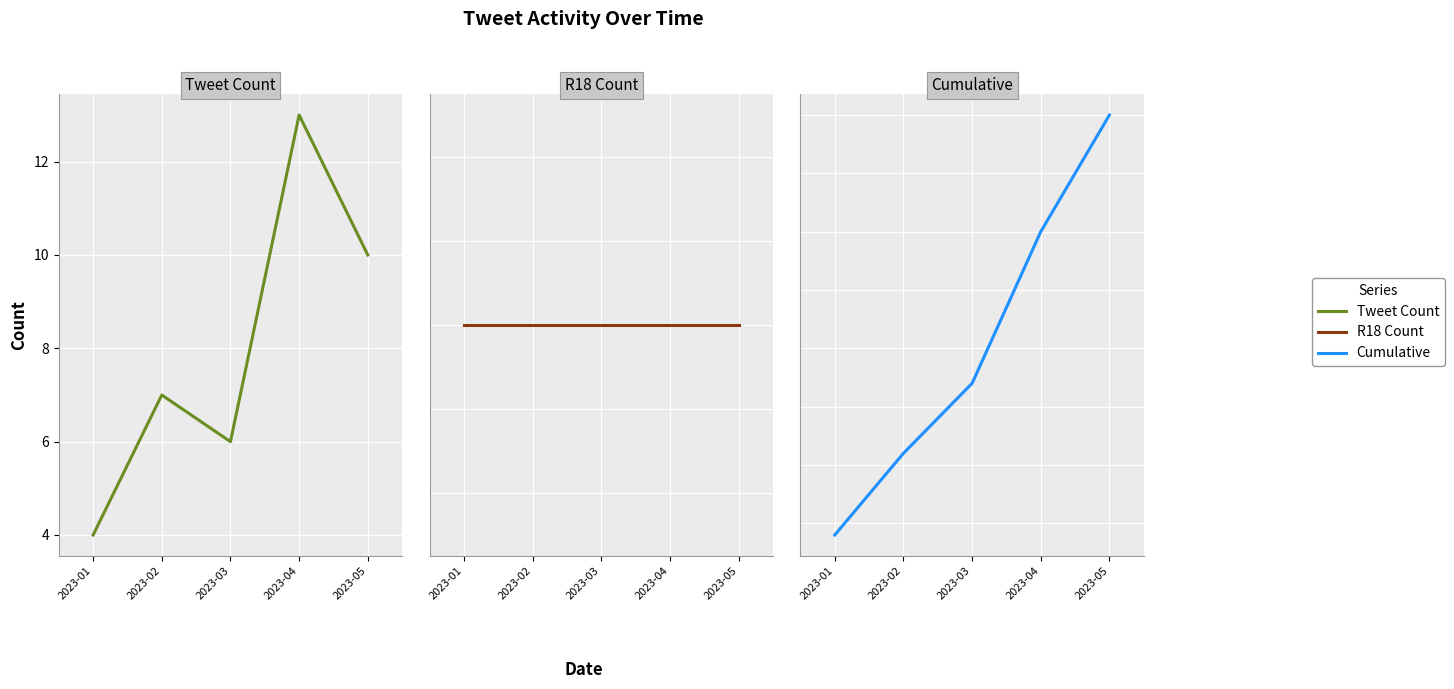

Rank the series by their average value, from lowest to highest.

R18 Count, Tweet Count, Cumulative